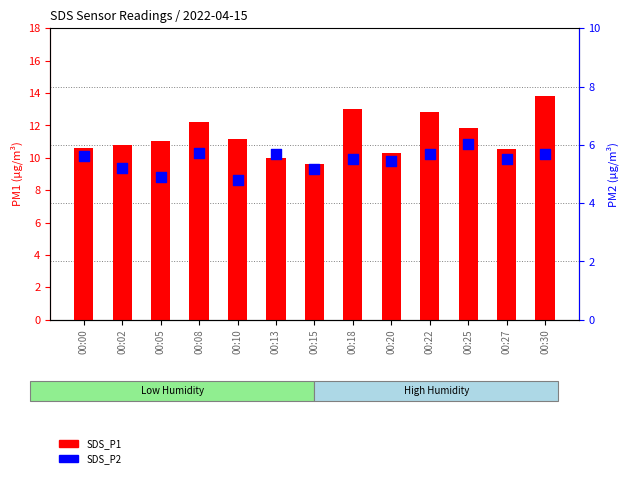

Which series reaches the minimum Y coordinate?

SDS_P2